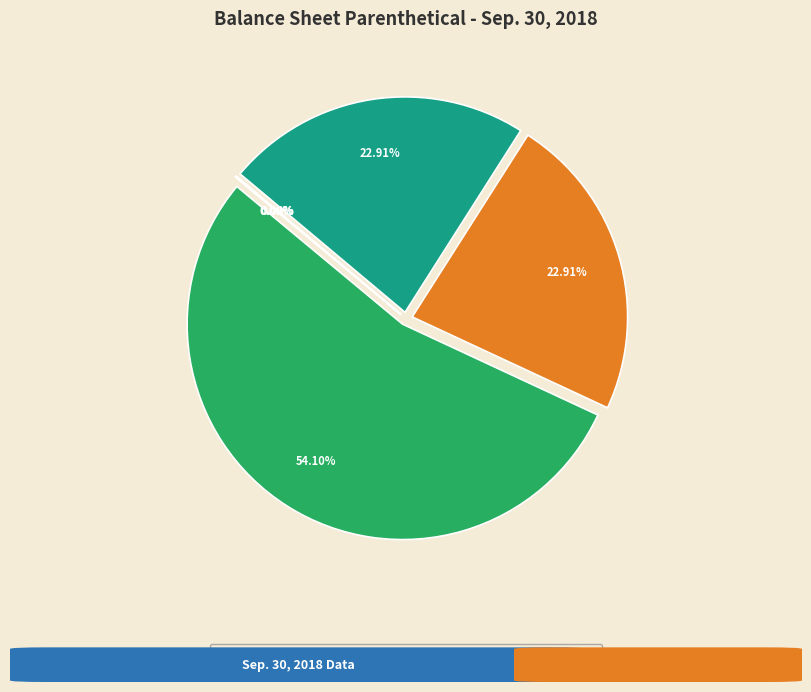

What is the smallest slice in the pie chart?

Preferred stock - par value